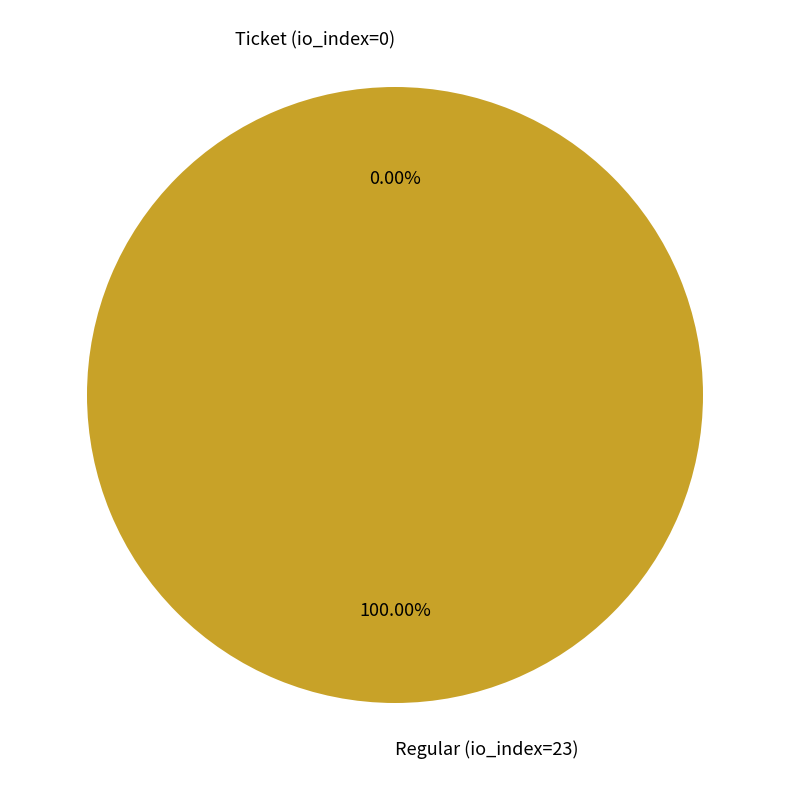

To the nearest percent, what is the average slice percentage?

50%